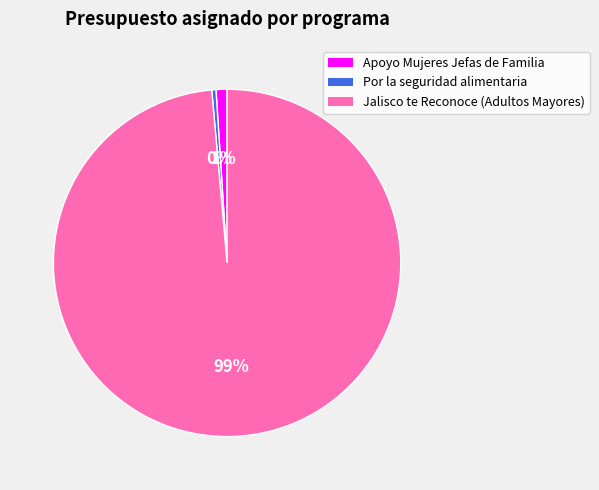

To the nearest percent, what is the average slice percentage?

33%